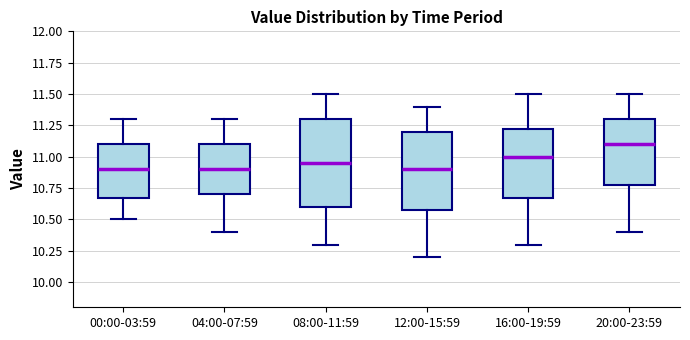

Reading left to right, read every box against the y-axis: the position of its median line, the range the box covers, and the ends of its whiskers. The values are not printed on the chart, so give them approximately, as read against the axis.

00:00-03:59: median 10.90, box 10.70 to 11.10, whiskers 10.50 to 11.30
04:00-07:59: median 10.90, box 10.70 to 11.10, whiskers 10.40 to 11.30
08:00-11:59: median 10.95, box 10.60 to 11.30, whiskers 10.30 to 11.50
12:00-15:59: median 10.90, box 10.60 to 11.20, whiskers 10.20 to 11.40
16:00-19:59: median 11.00, box 10.70 to 11.25, whiskers 10.30 to 11.50
20:00-23:59: median 11.10, box 10.80 to 11.30, whiskers 10.40 to 11.50